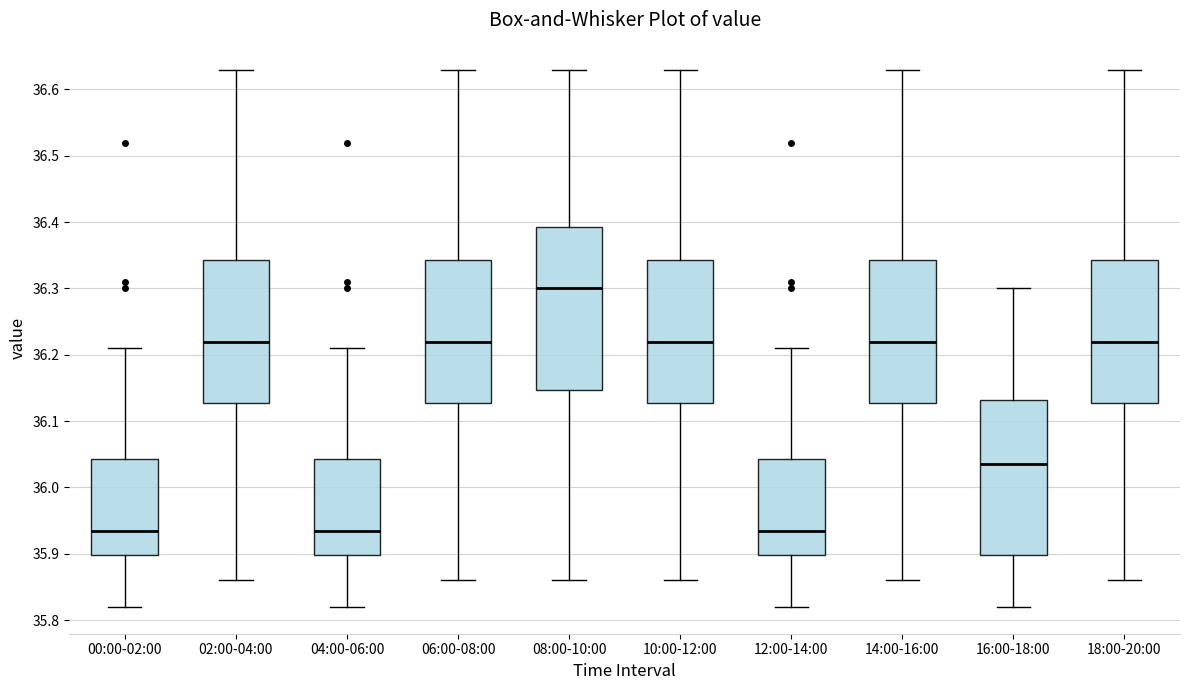

Reading left to right, read every box against the y-axis: the position of its median line, the range the box covers, and the ends of its whiskers. The values are not printed on the chart, so give them approximately, as read against the axis.

00:00-02:00: median 35.94, box 35.90 to 36.04, whiskers 35.82 to 36.21
02:00-04:00: median 36.22, box 36.13 to 36.34, whiskers 35.86 to 36.63
04:00-06:00: median 35.94, box 35.90 to 36.04, whiskers 35.82 to 36.21
06:00-08:00: median 36.22, box 36.13 to 36.34, whiskers 35.86 to 36.63
08:00-10:00: median 36.30, box 36.15 to 36.39, whiskers 35.86 to 36.63
10:00-12:00: median 36.22, box 36.13 to 36.34, whiskers 35.86 to 36.63
12:00-14:00: median 35.94, box 35.90 to 36.04, whiskers 35.82 to 36.21
14:00-16:00: median 36.22, box 36.13 to 36.34, whiskers 35.86 to 36.63
16:00-18:00: median 36.04, box 35.90 to 36.13, whiskers 35.82 to 36.30
18:00-20:00: median 36.22, box 36.13 to 36.34, whiskers 35.86 to 36.63